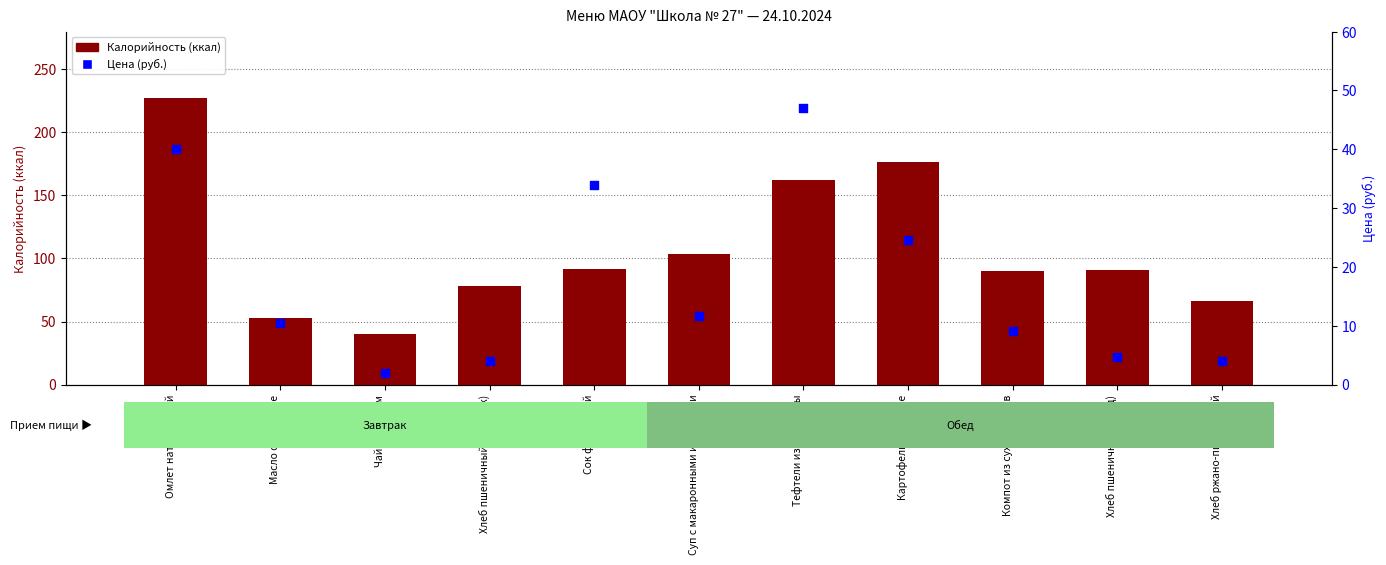

At how many categories does at least one series exceed 162?

3